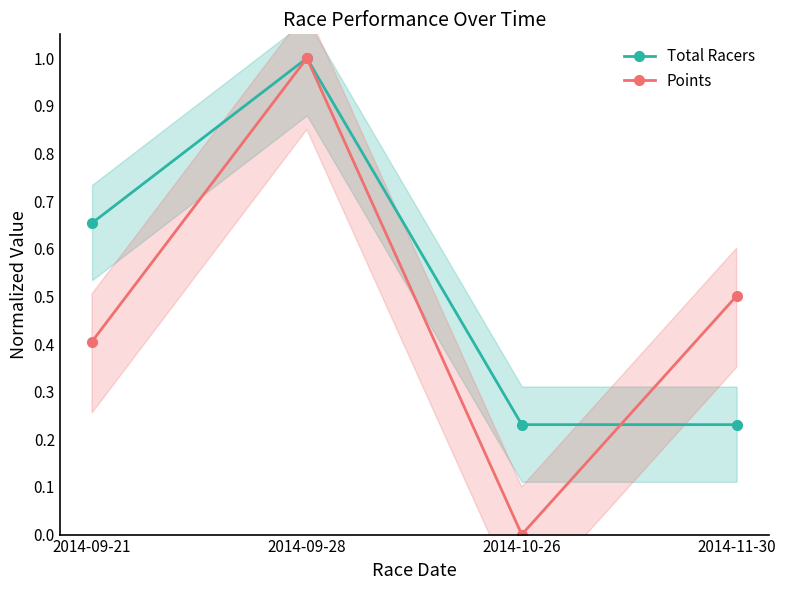

Where do Points and Total Racers first cross each other?

2014-10-26 and 2014-11-30